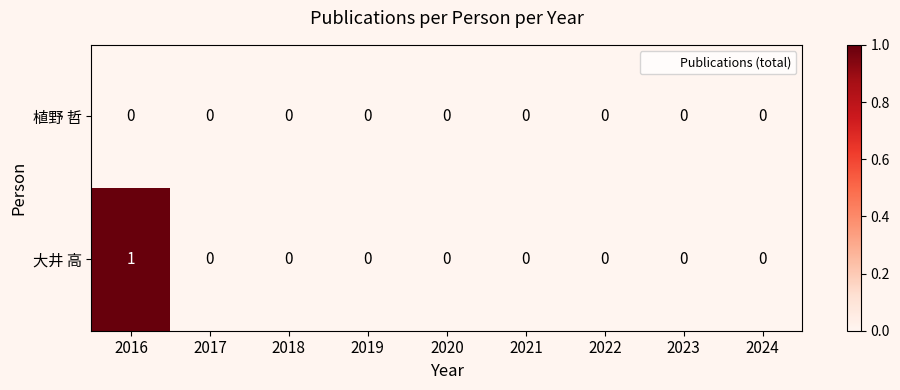

Which series has the widest spread of values?

大井 高